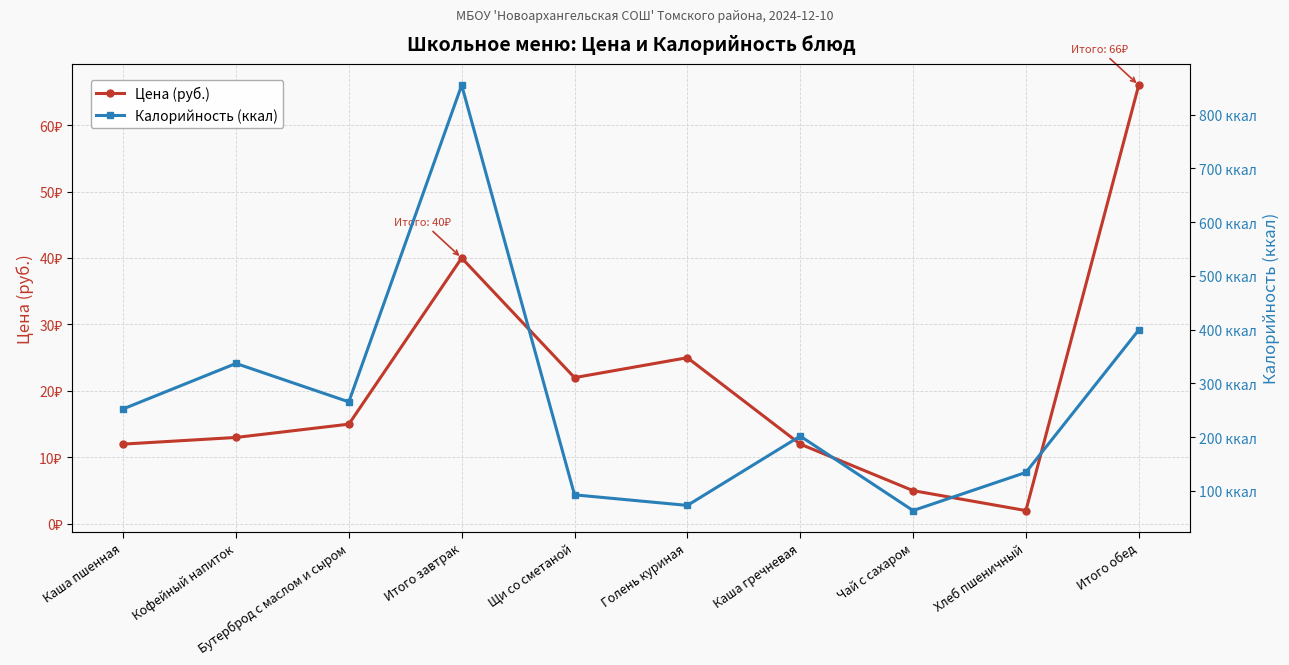

At which label does Цена (руб.) first exceed 15?

Итого завтрак